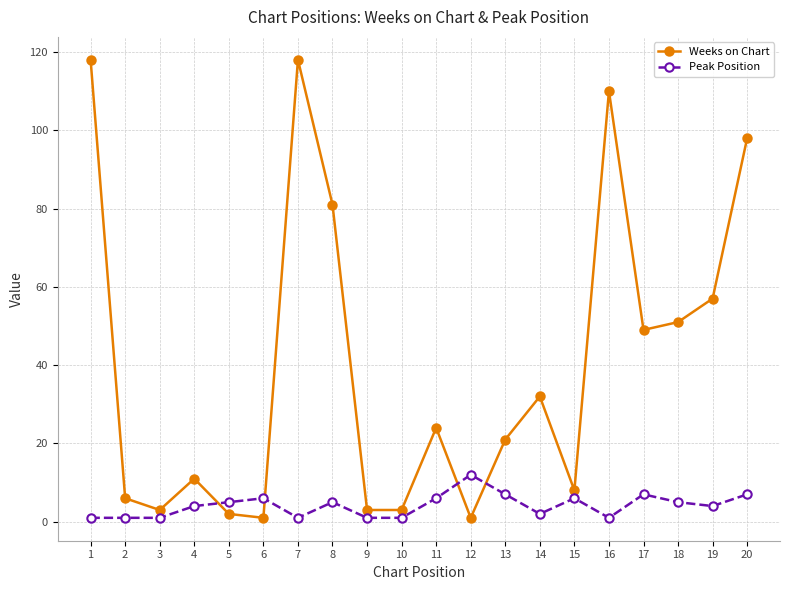

What is the greatest value displayed?

118